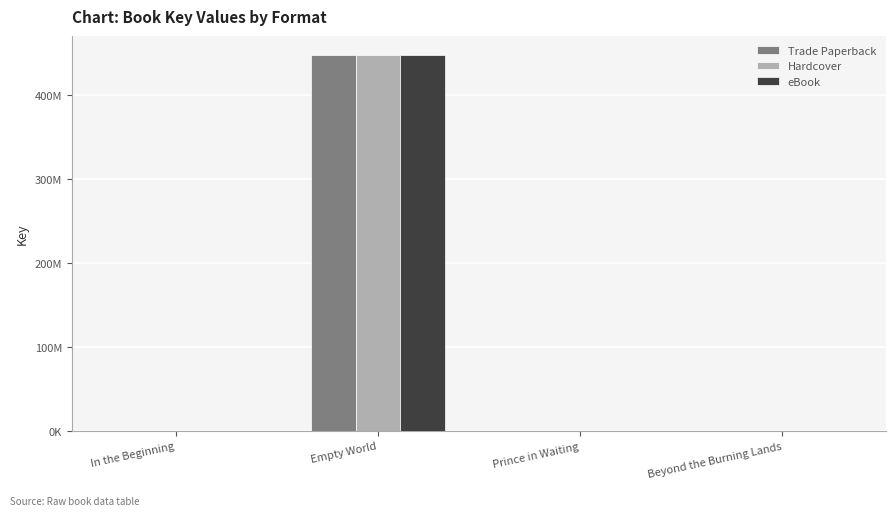

What are all the series names shown in the legend?

Trade Paperback, Hardcover, eBook